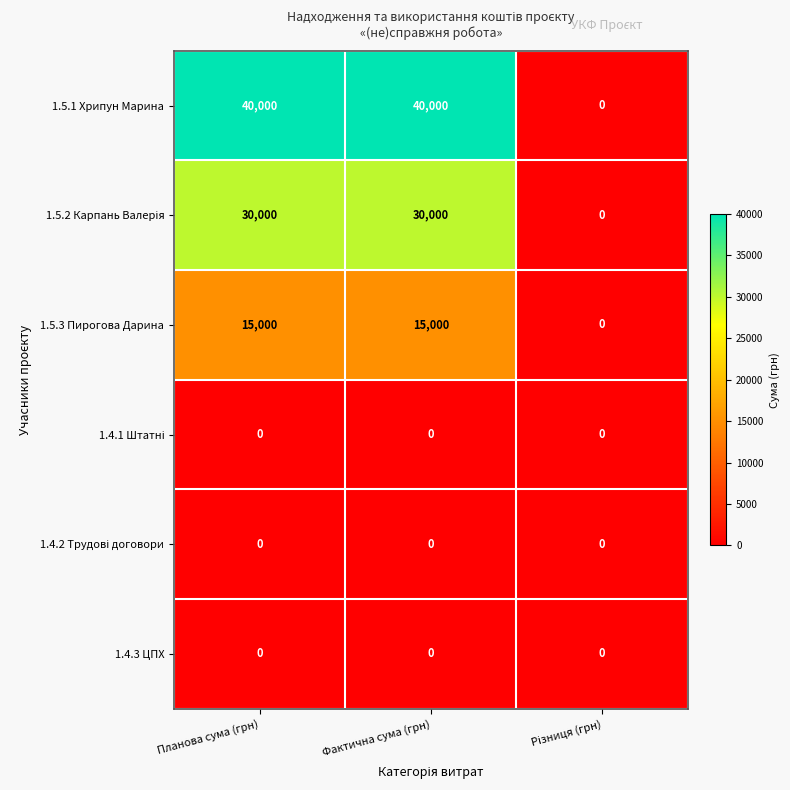

True or false: 1.5.1 Хрипун Марина has a value of 9812 at Фактична сума (грн).

False